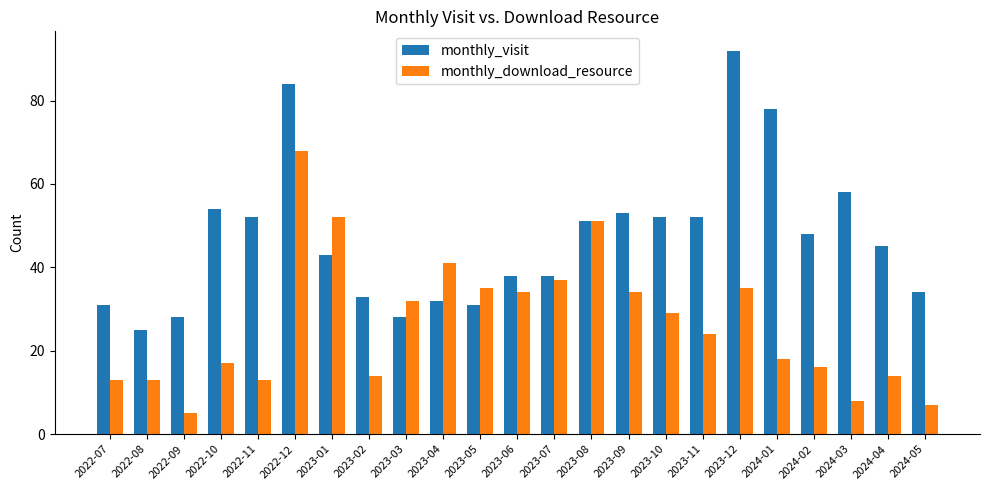

Are the bars grouped side by side (vs. stacked)?

Yes